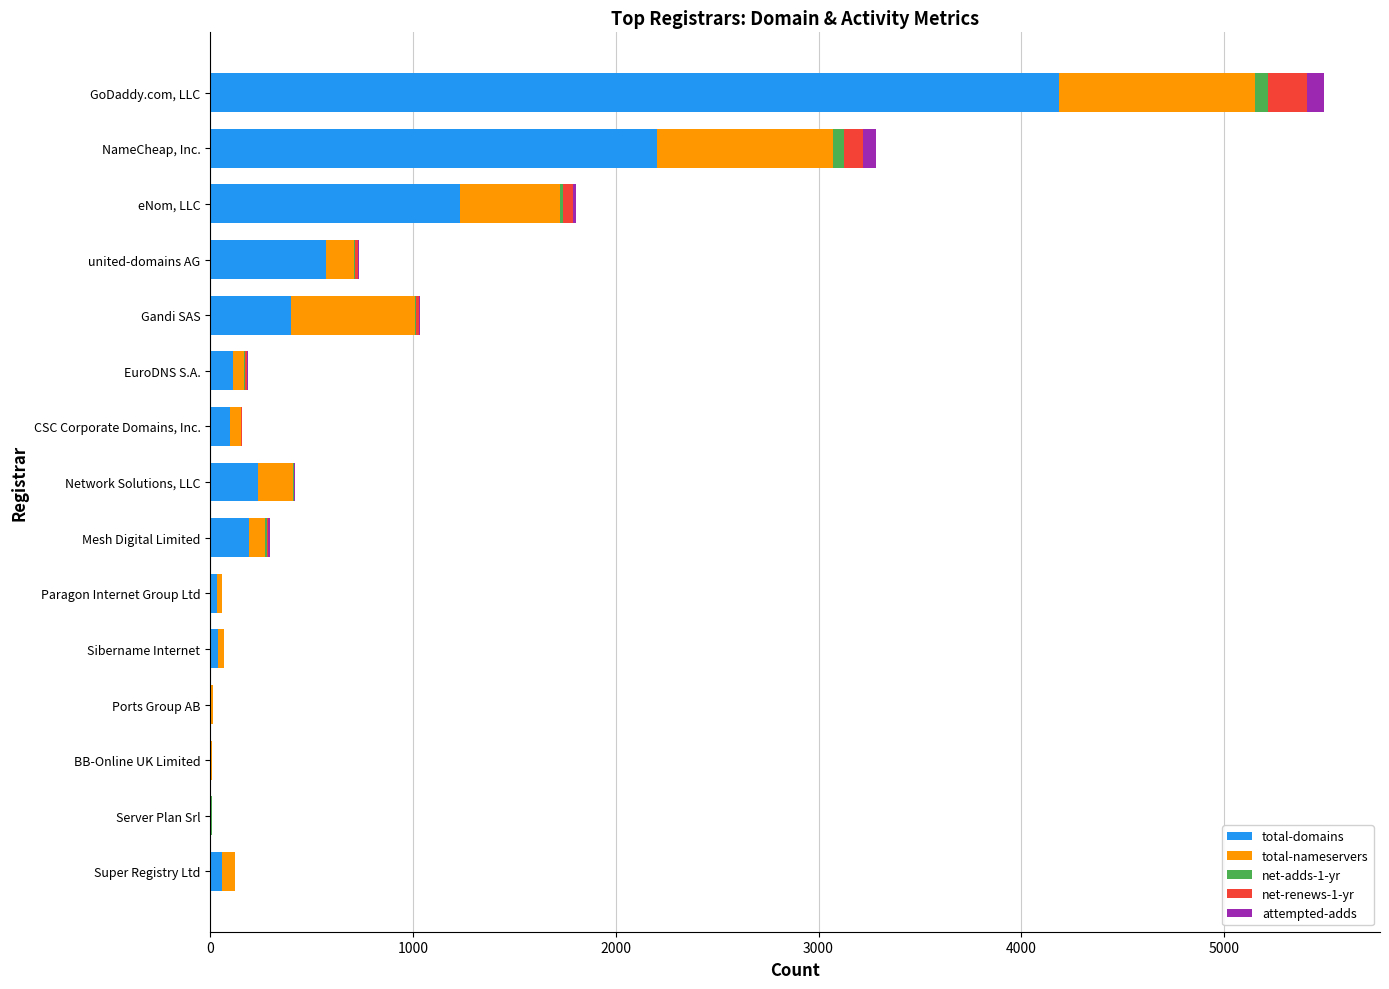

At which label does total-domains reach its peak?

GoDaddy.com, LLC